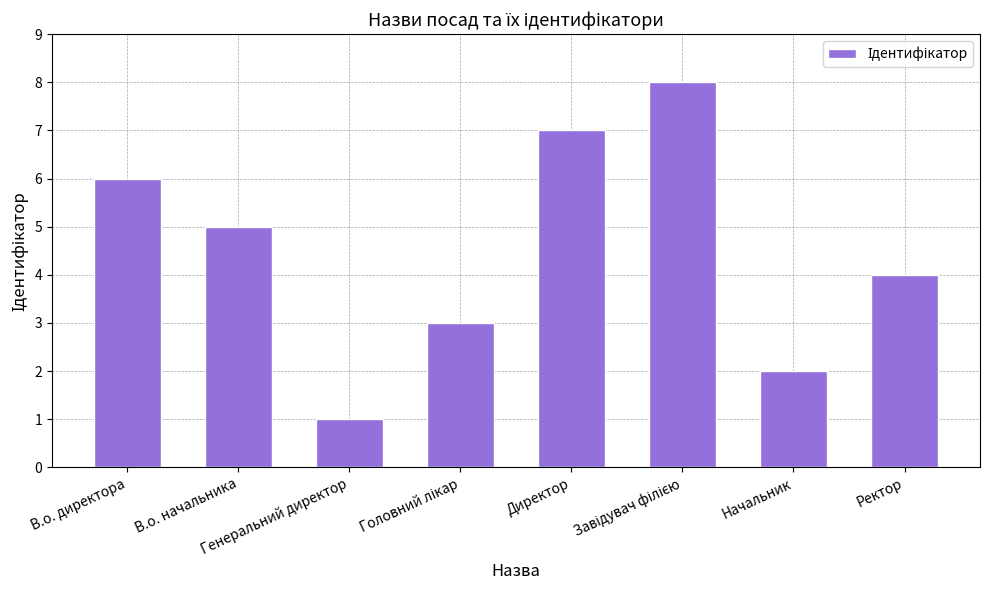

What is the difference between the maximum and minimum values?

7